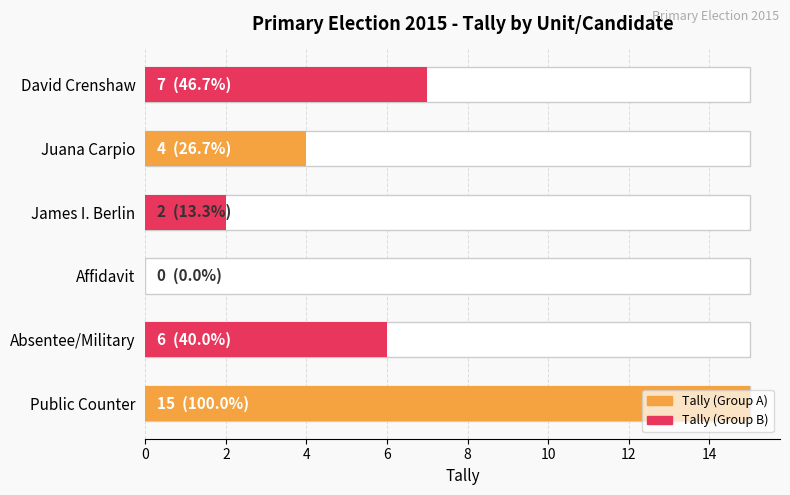

What is the value of the 5th bar from the left?

4